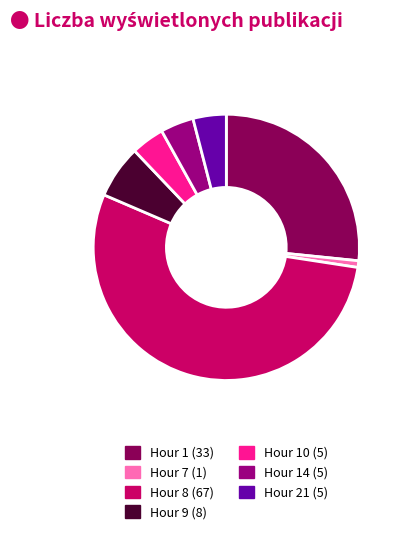

Is there a majority slice in this chart?

Yes